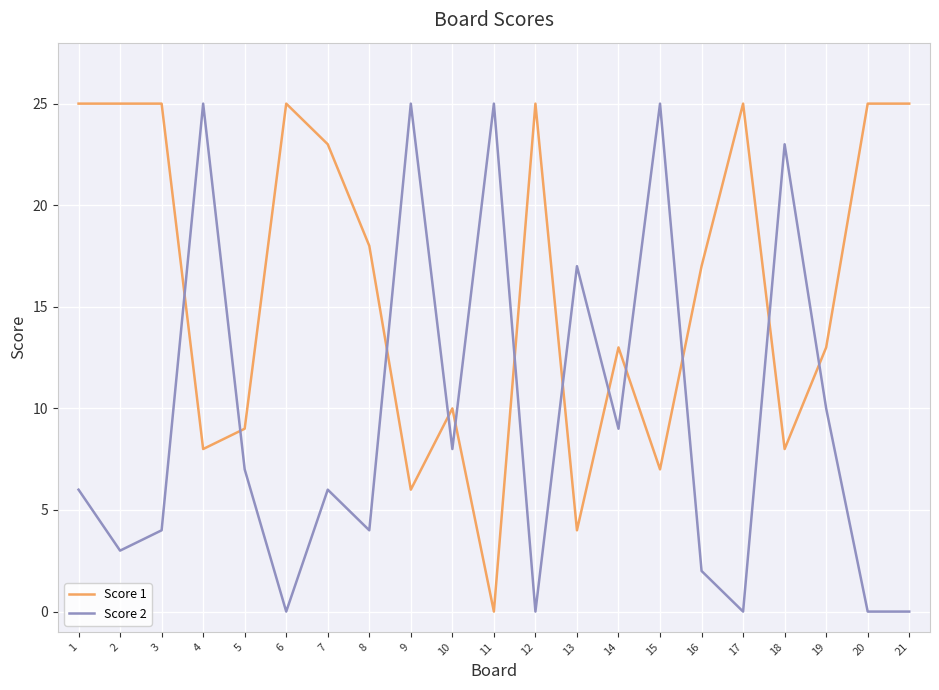

Where is the first local minimum for Score 2?

2